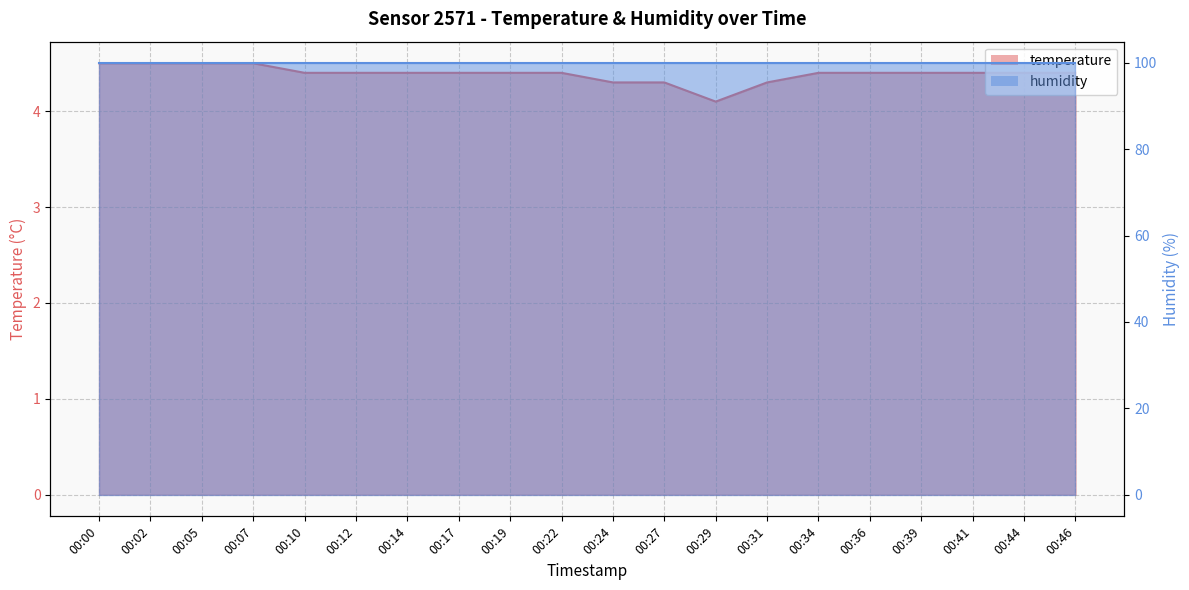

The chart shows a value of 6.3 at 00:14. True or false?

False